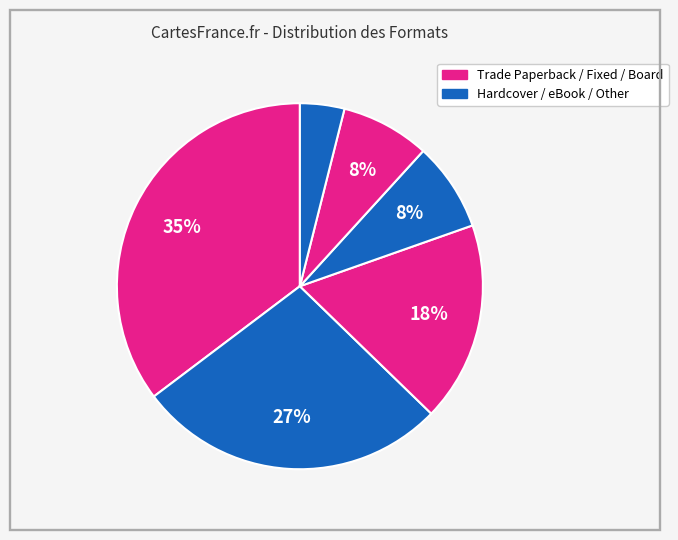

To the nearest percent, what is the average slice percentage?

17%